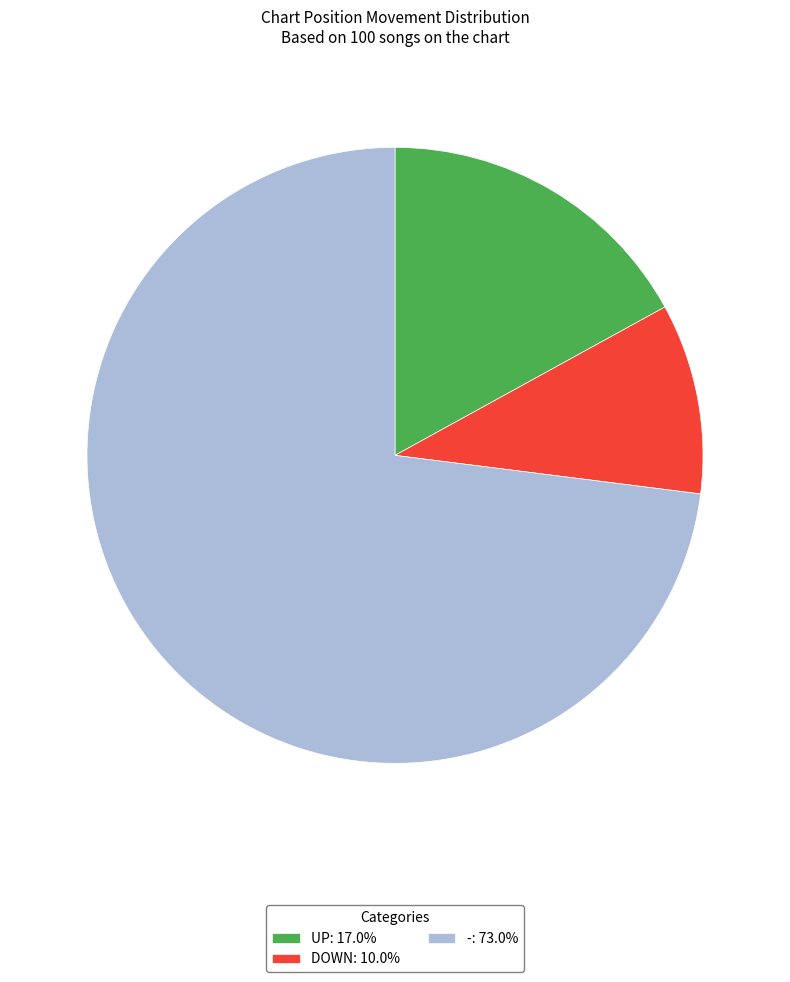

Approximately how many times larger is the value at DOWN: 10.0% compared to UP: 17.0%?

0.6